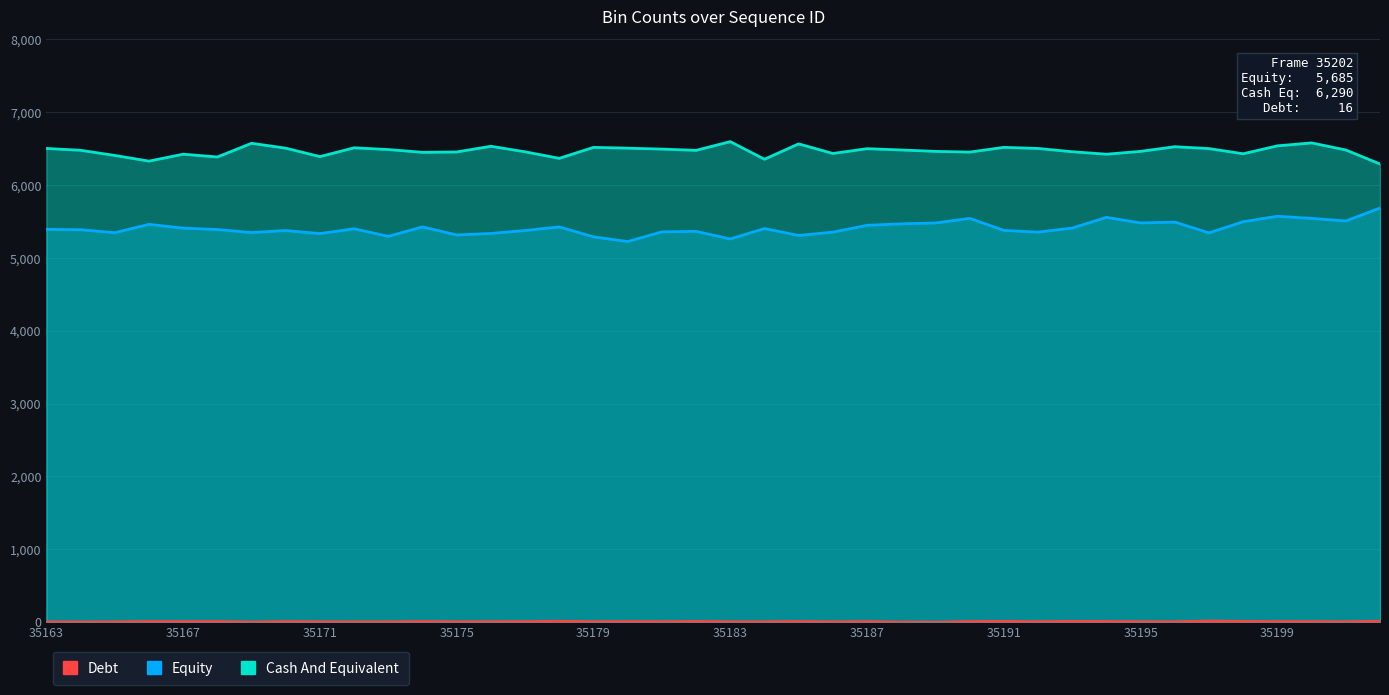

List the series in order of their peak value, highest first.

Cash And Equivalent, Equity, Debt